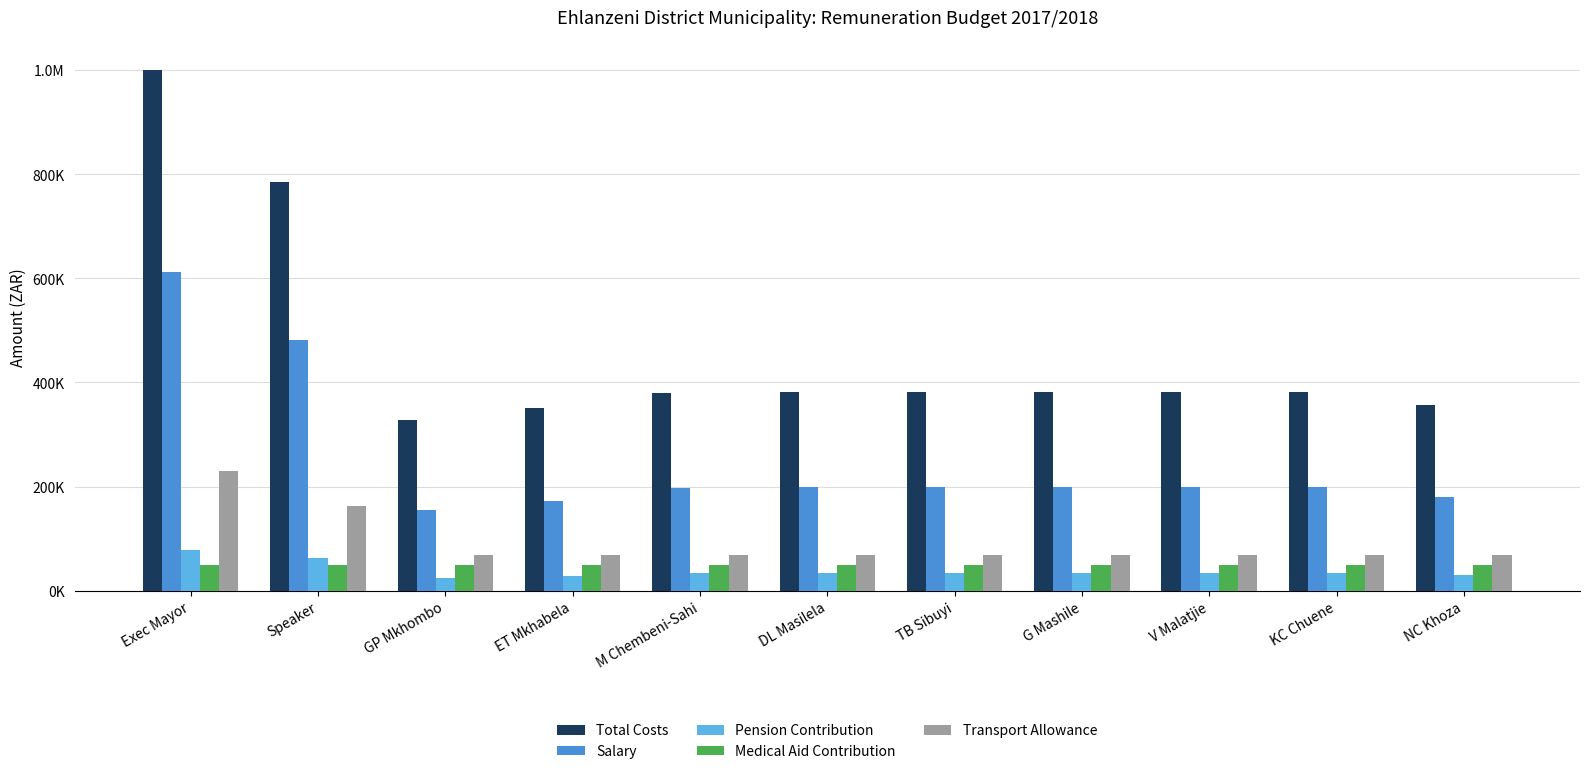

Are the bars horizontal?

No